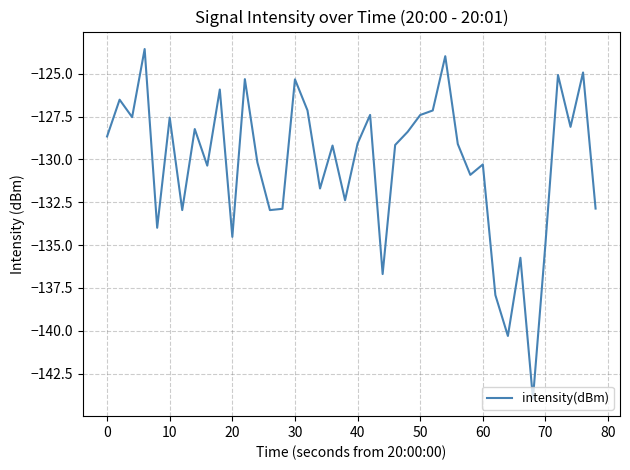

What is the greatest value displayed?

-123.6